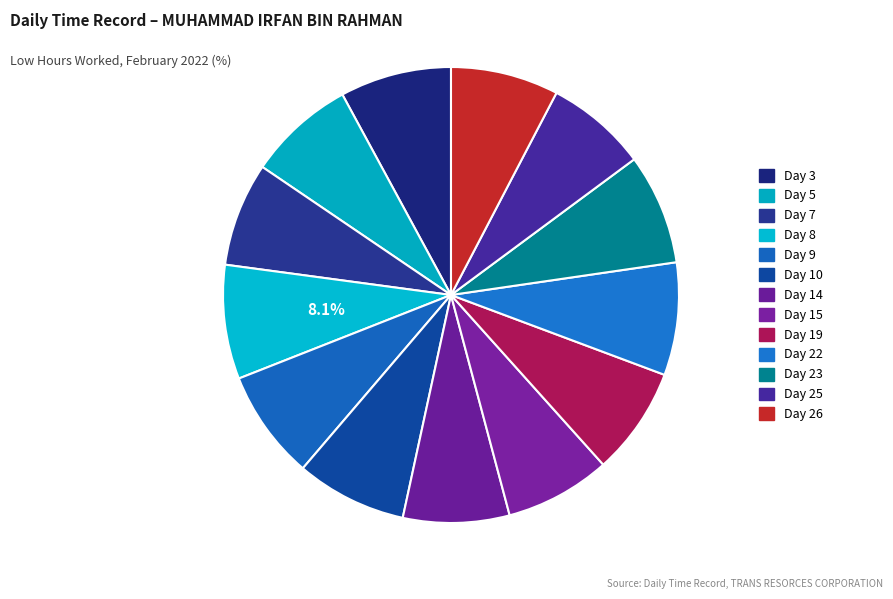

What is the smallest slice in the pie chart?

Day 25